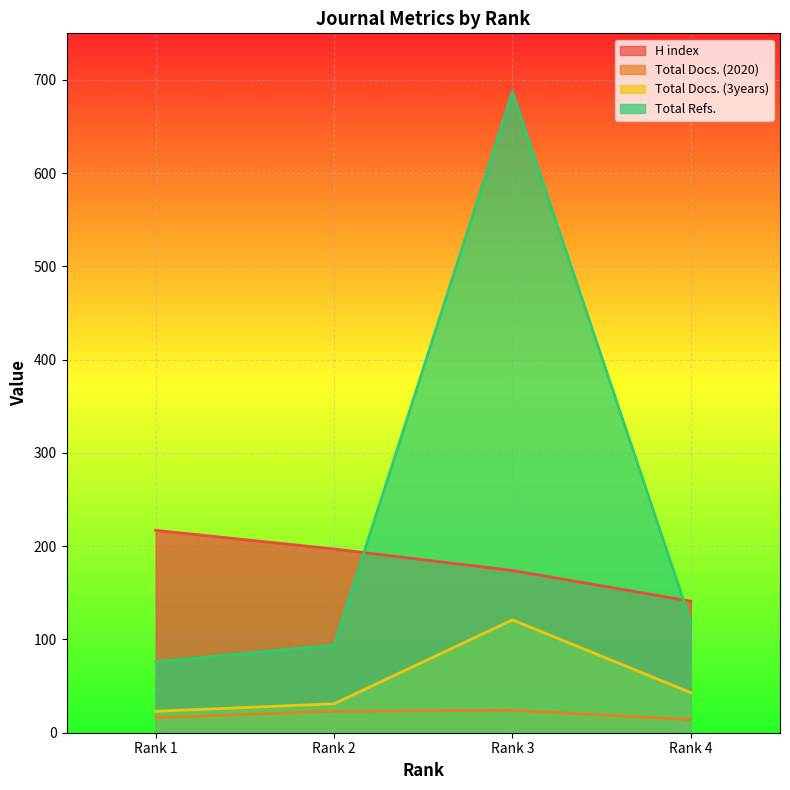

What is the sum of all Total Docs. (3years) values?

218